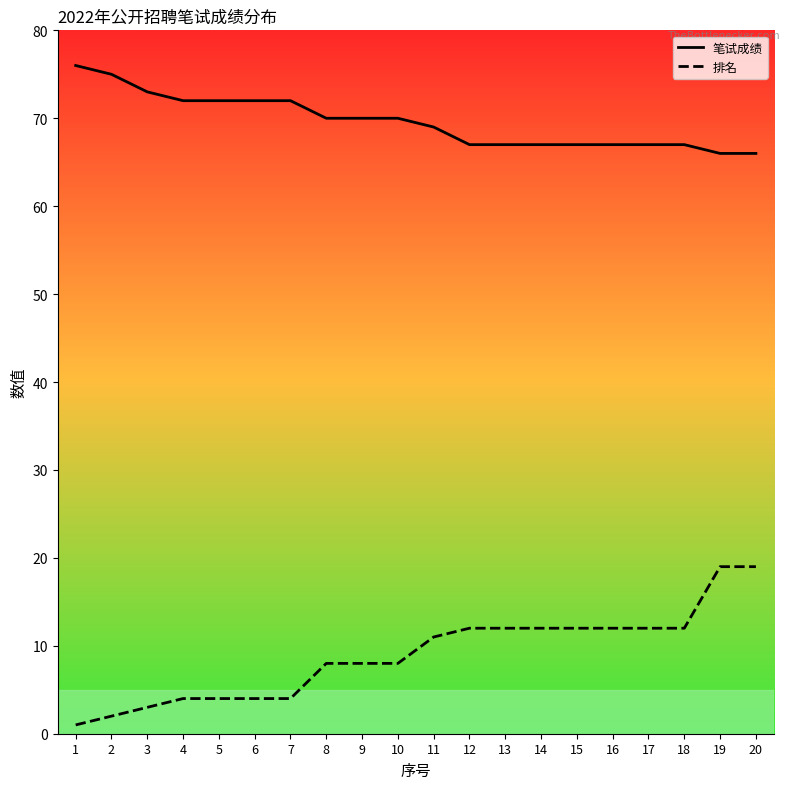

What are all the series names shown in the legend?

笔试成绩, 排名